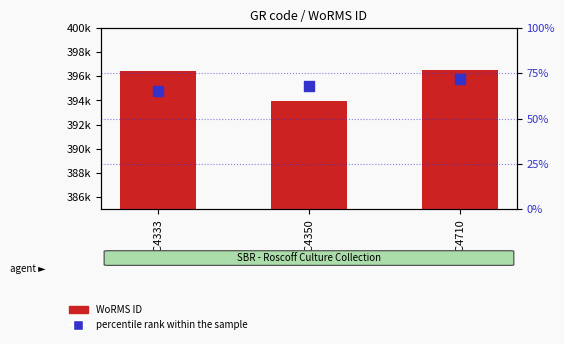

What is the total value across all series at RCC4350?

394054